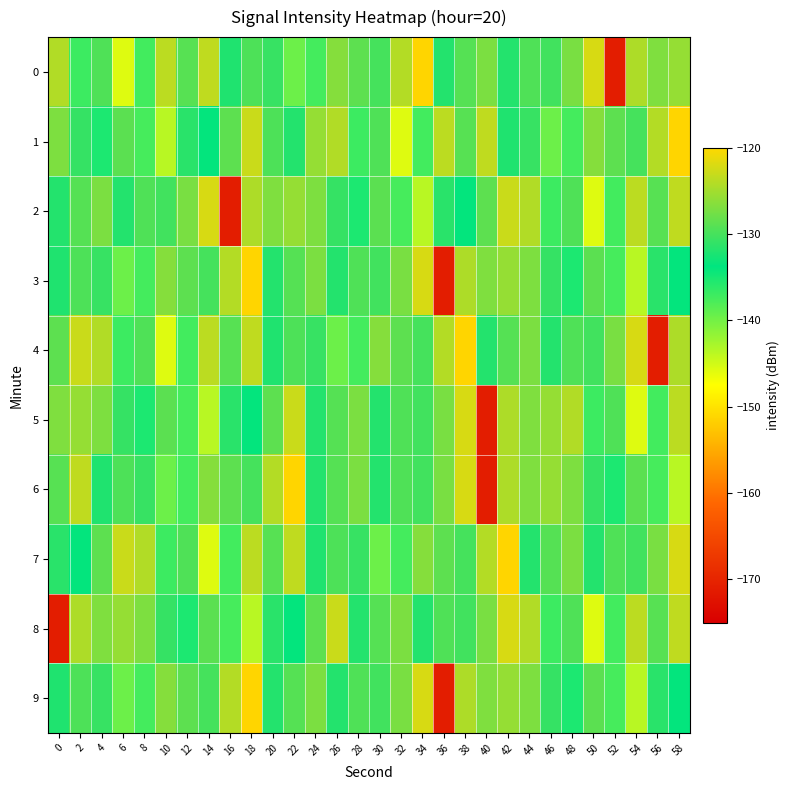

At how many categories does at least one series exceed -141?

30